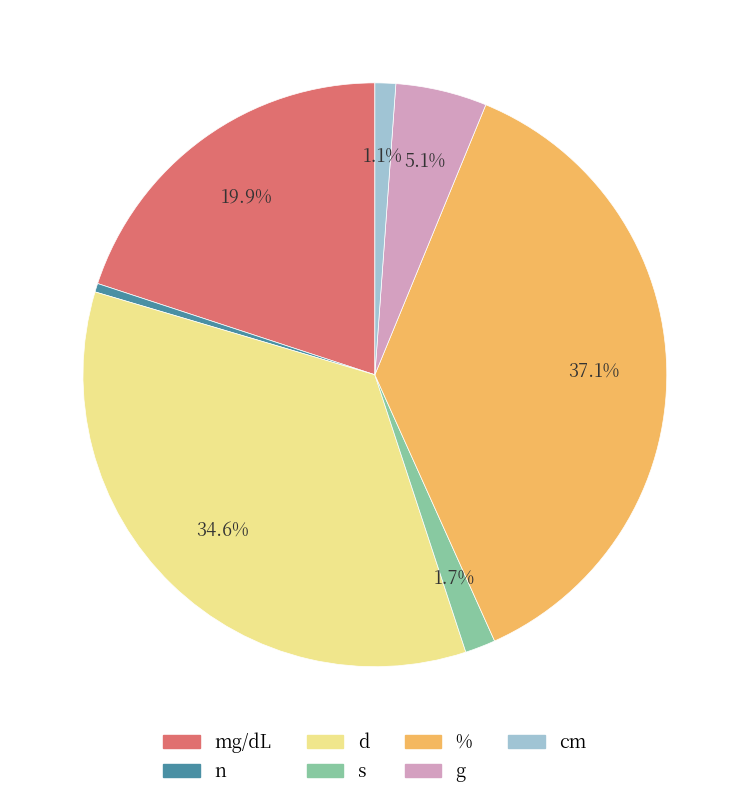

The mg/dL slice represents 20% of the pie. True or false?

True